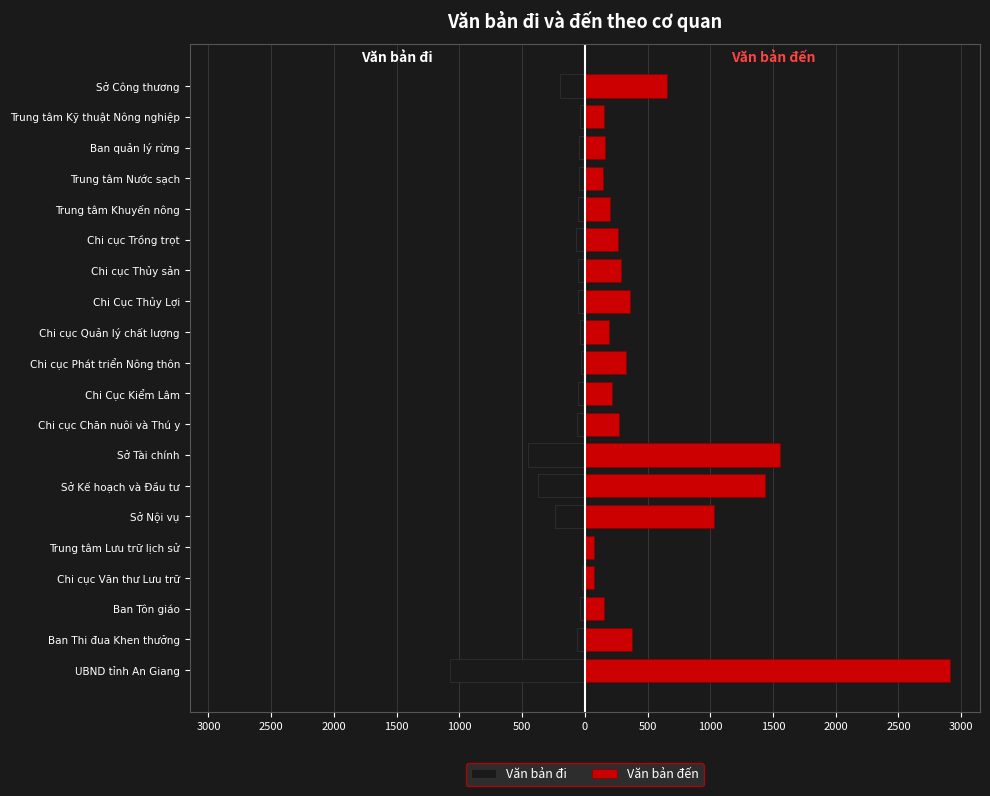

Is the value of Văn bản đi at Sở Kế hoạch và Đầu tư greater than the value of Văn bản đến at Trung tâm Lưu trữ lịch sử?

No